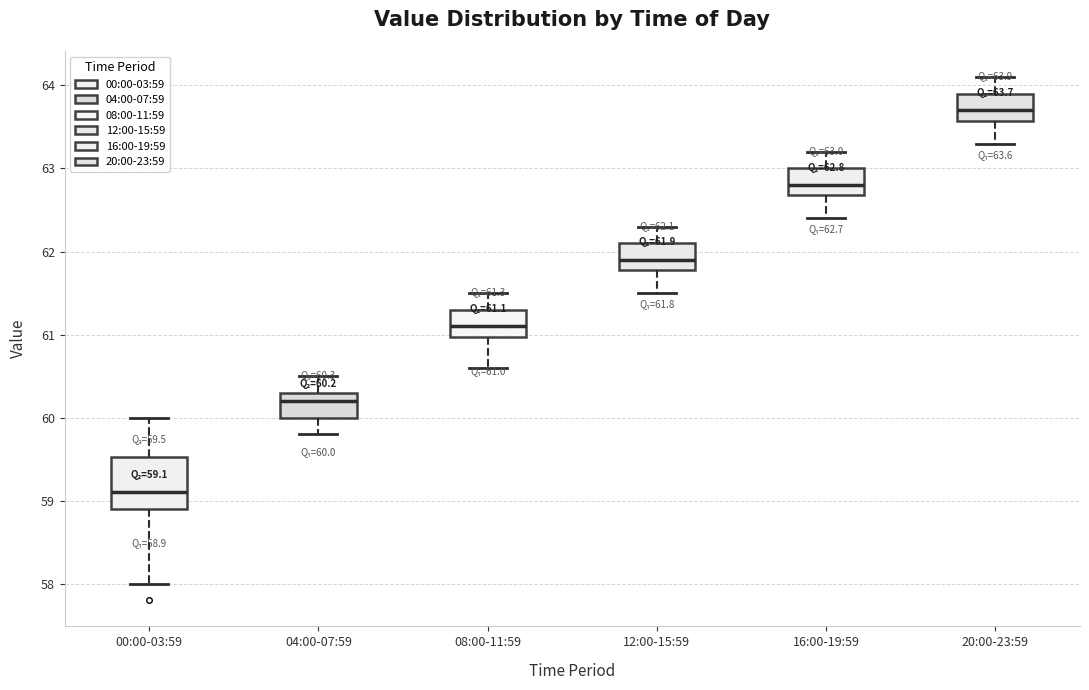

Comparing the boxes themselves (not the whiskers), which one is the tallest?

00:00-03:59